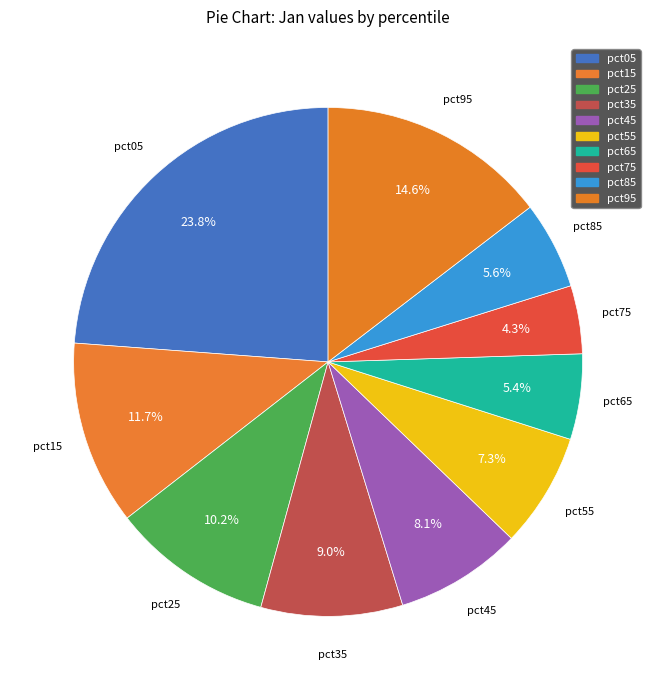

Which slice is the largest?

pct05